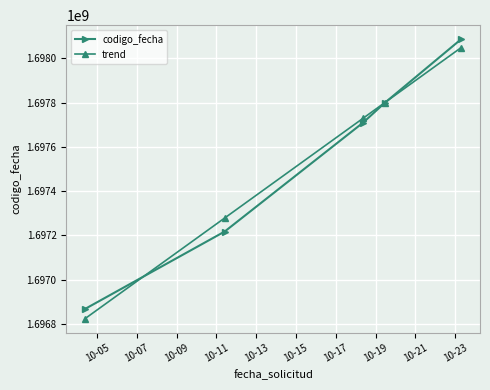

True or false: codigo_fecha and trend intersect in this chart.

True